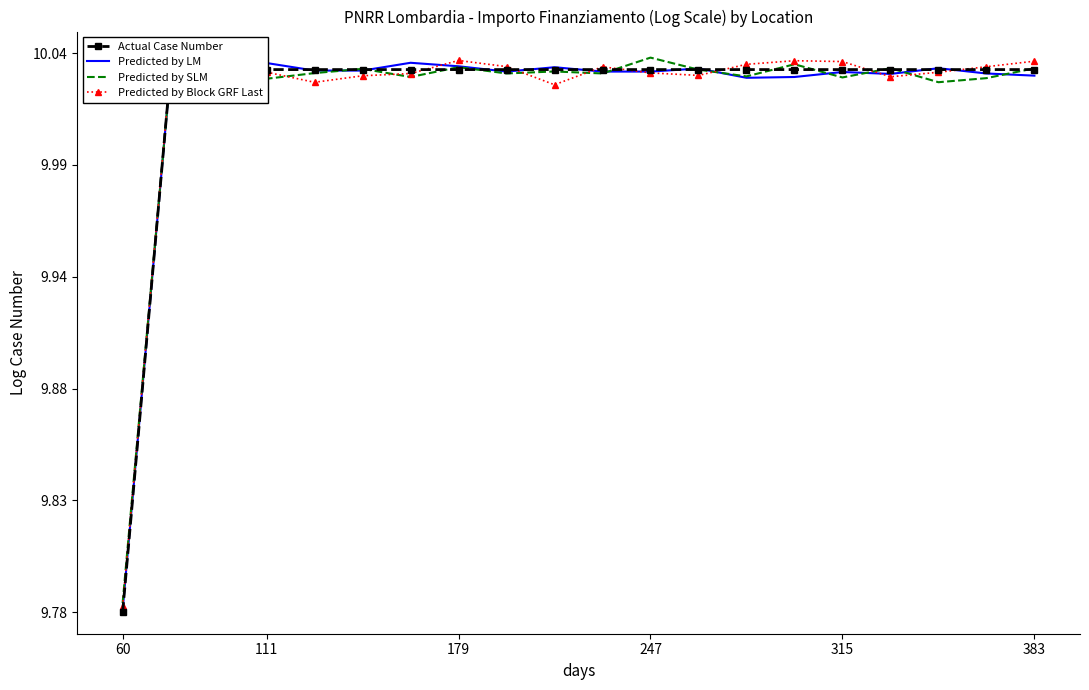

What is the sum of the Predicted by SLM values at 17 and 13?

20.1